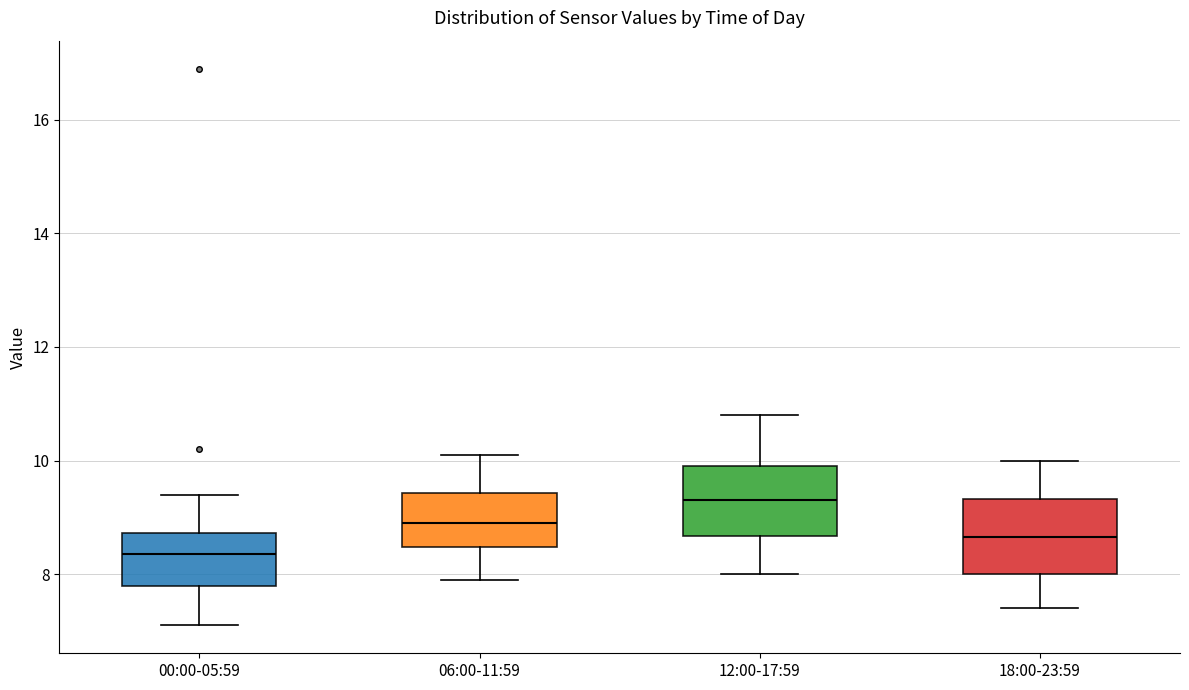

Reading left to right, transcribe this box plot: for each box, give where its median line is, the range the box spans, and where its two whiskers end, as read against the y-axis. The values are not printed on the chart, so give them approximately, as read against the axis.

00:00-05:59: median 8.4, box 7.8 to 8.8, whiskers 7.2 to 9.4
06:00-11:59: median 9.0, box 8.4 to 9.4, whiskers 8.0 to 10.2
12:00-17:59: median 9.4, box 8.6 to 10.0, whiskers 8.0 to 10.8
18:00-23:59: median 8.6, box 8.0 to 9.4, whiskers 7.4 to 10.0